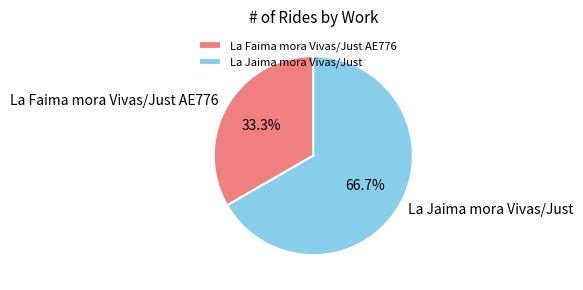

Which category has the biggest portion of the pie?

La Jaima mora Vivas/Just